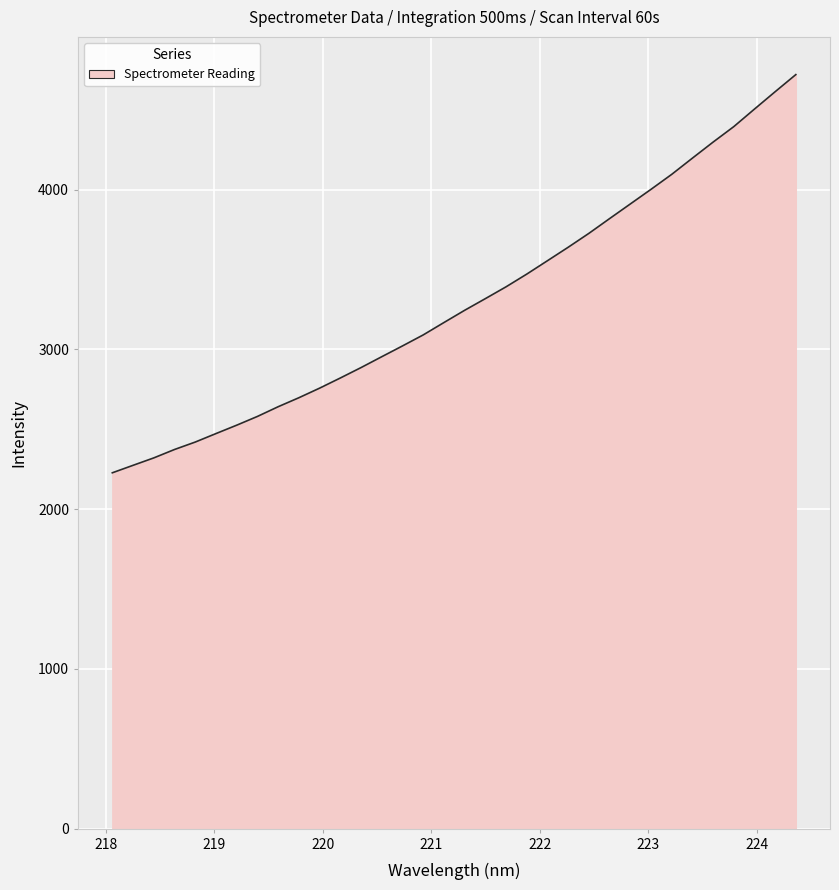

What is the maximum value shown in the chart?

4720.1